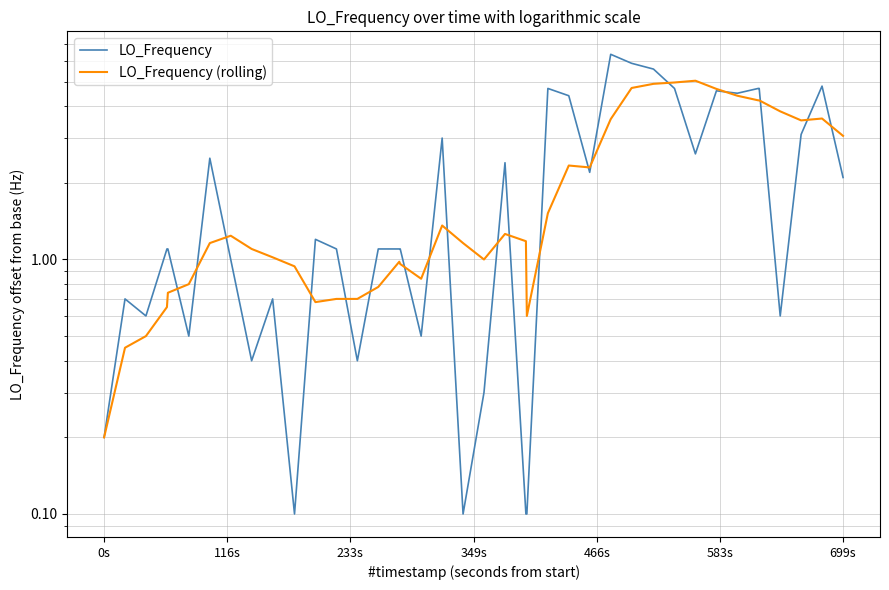

Which series has the largest range (max minus min)?

LO_Frequency